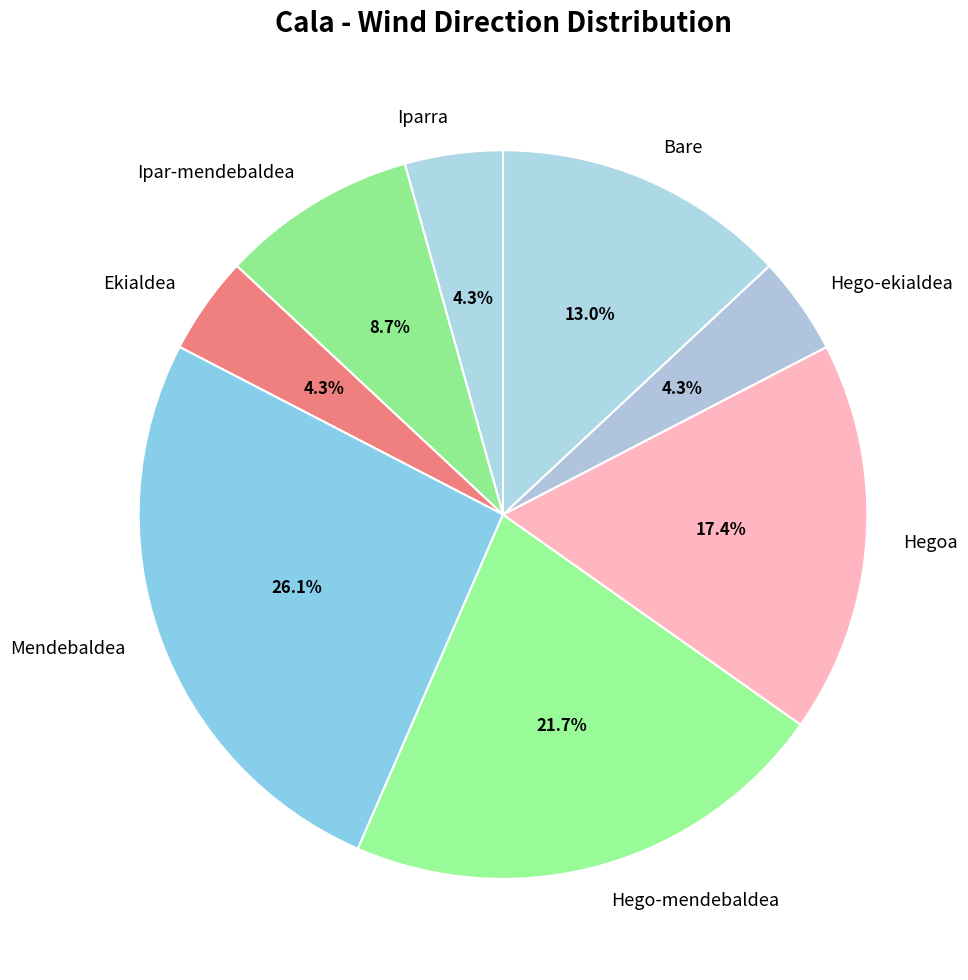

Between Hego-mendebaldea and Ekialdea, which is larger?

Hego-mendebaldea